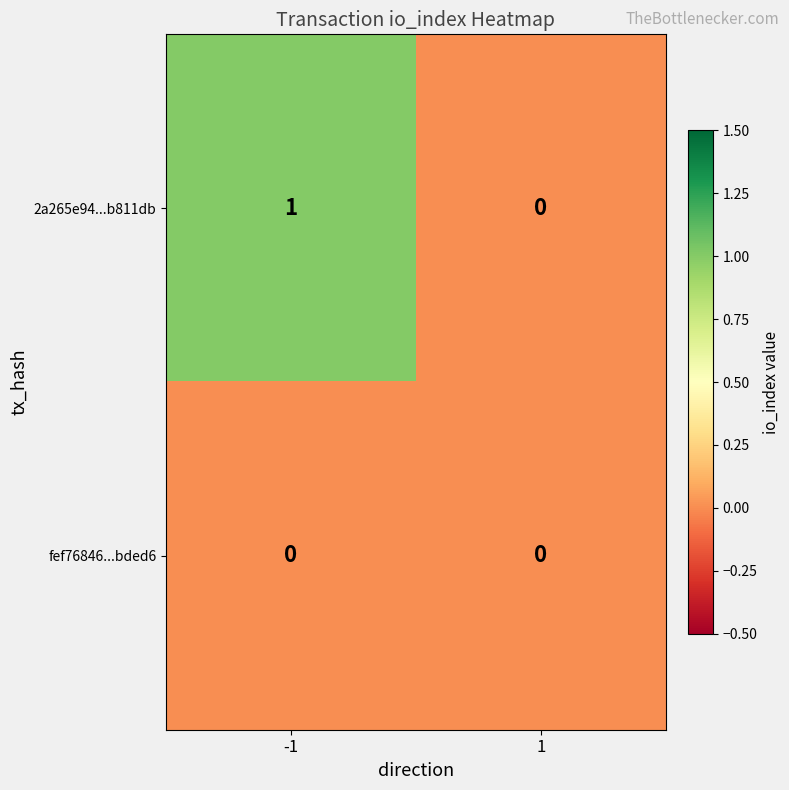

Which series changed the most between -1 and 1?

2a265e94...b811db